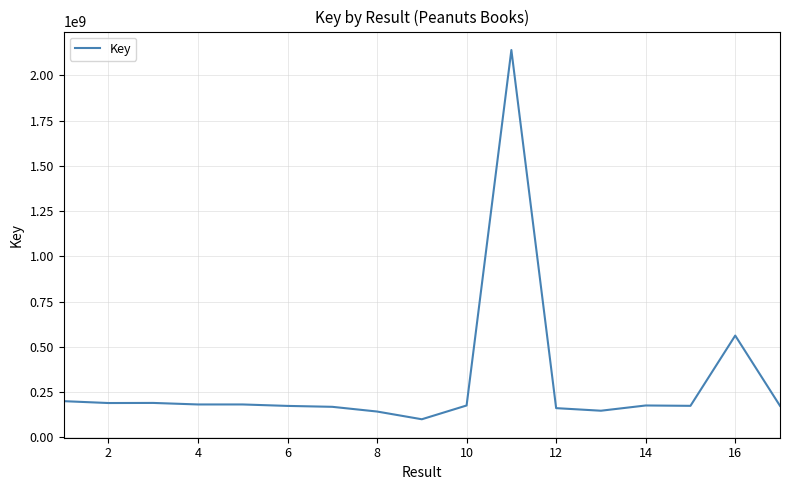

What is the greatest value displayed?

2140070001